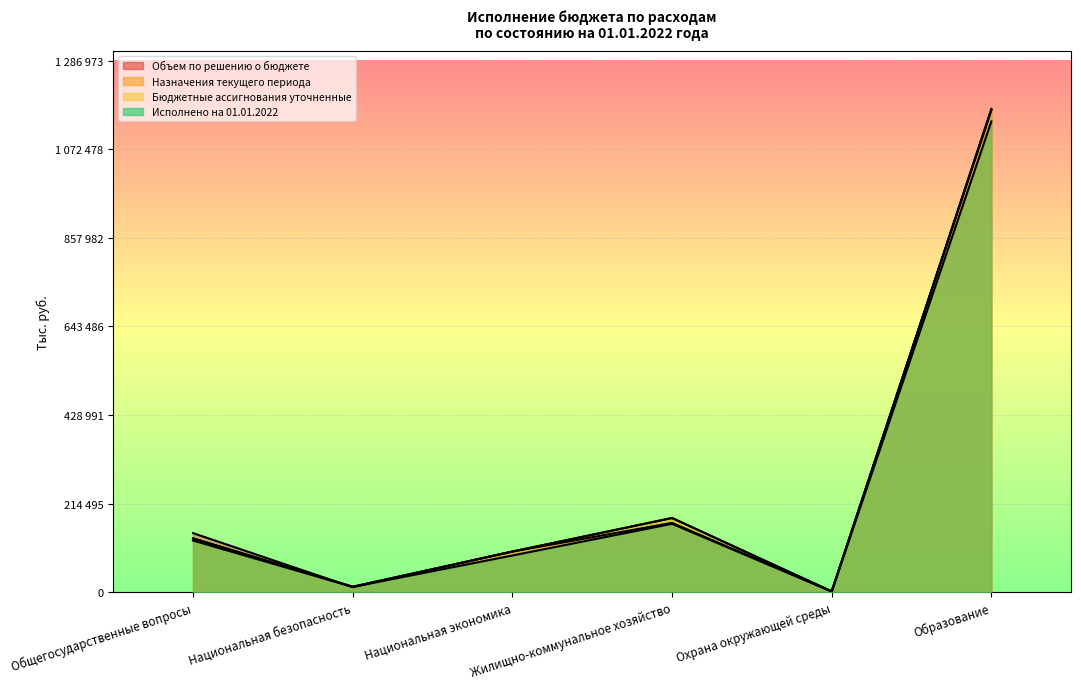

What are all the series names shown in the legend?

Объем по решению о бюджете, Назначения текущего периода, Бюджетные ассигнования уточненные, Исполнено на 01.01.2022